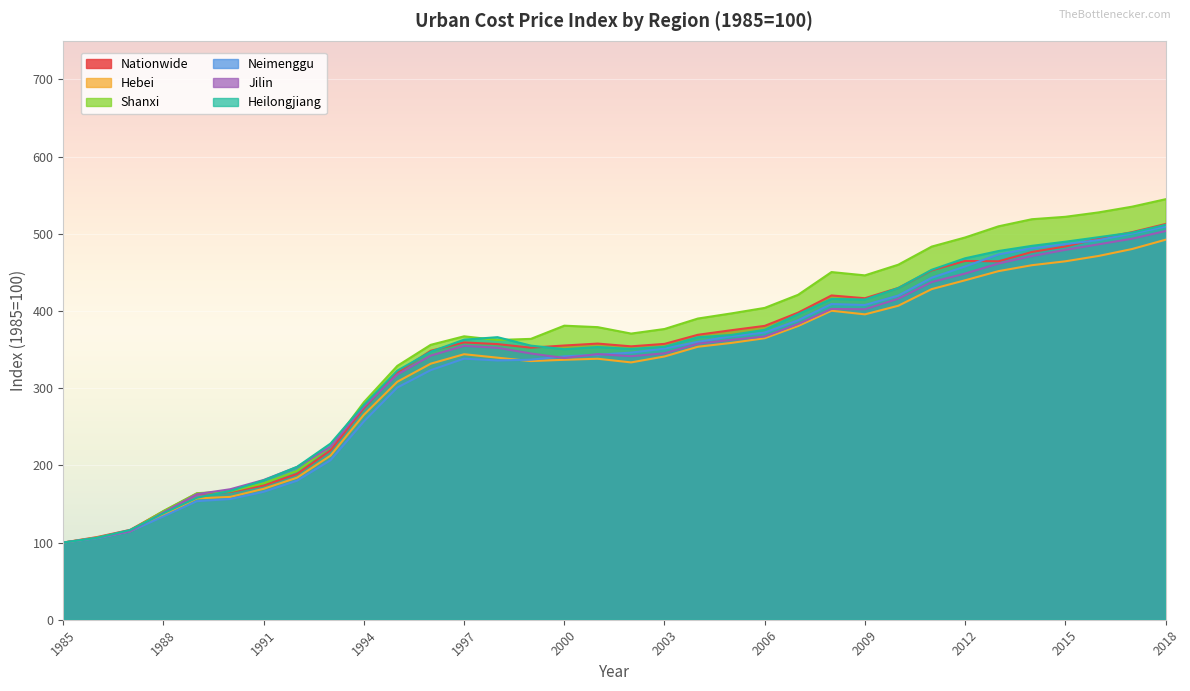

At which category does Shanxi reach its first local peak?

1997